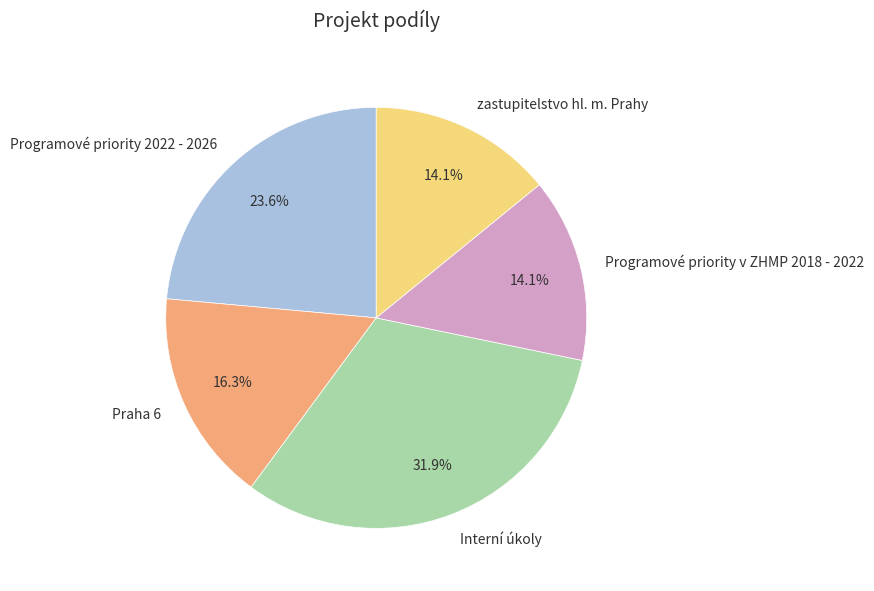

Which has a higher value, Programové priority 2022 - 2026 or Programové priority v ZHMP 2018 - 2022?

Programové priority 2022 - 2026